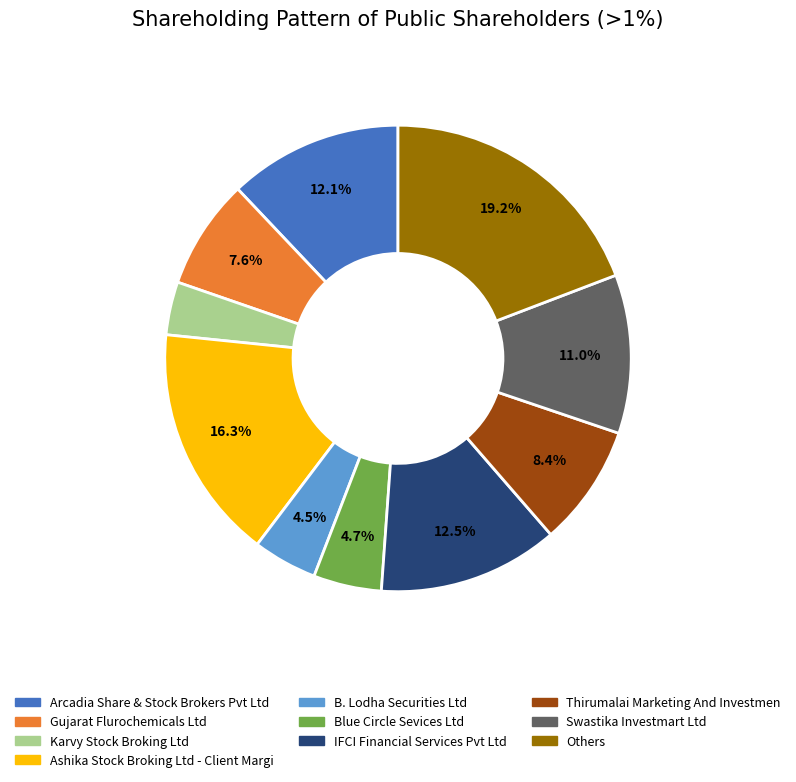

Is there a majority slice in this chart?

No